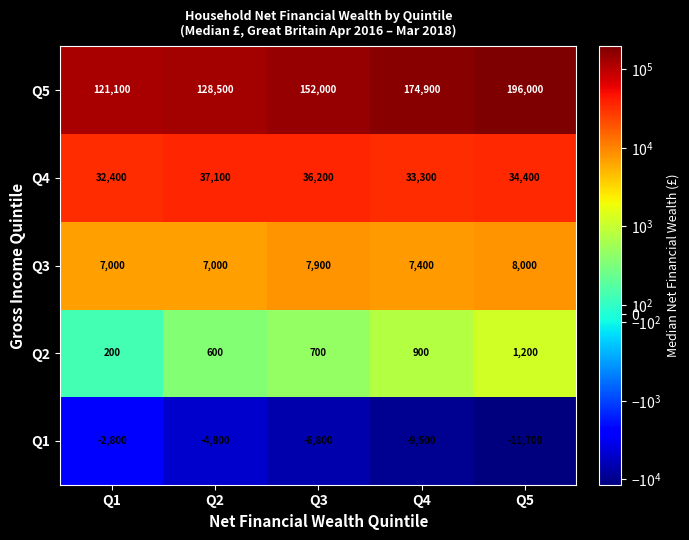

Is it true that Q4 equals 33300 at Q4?

True